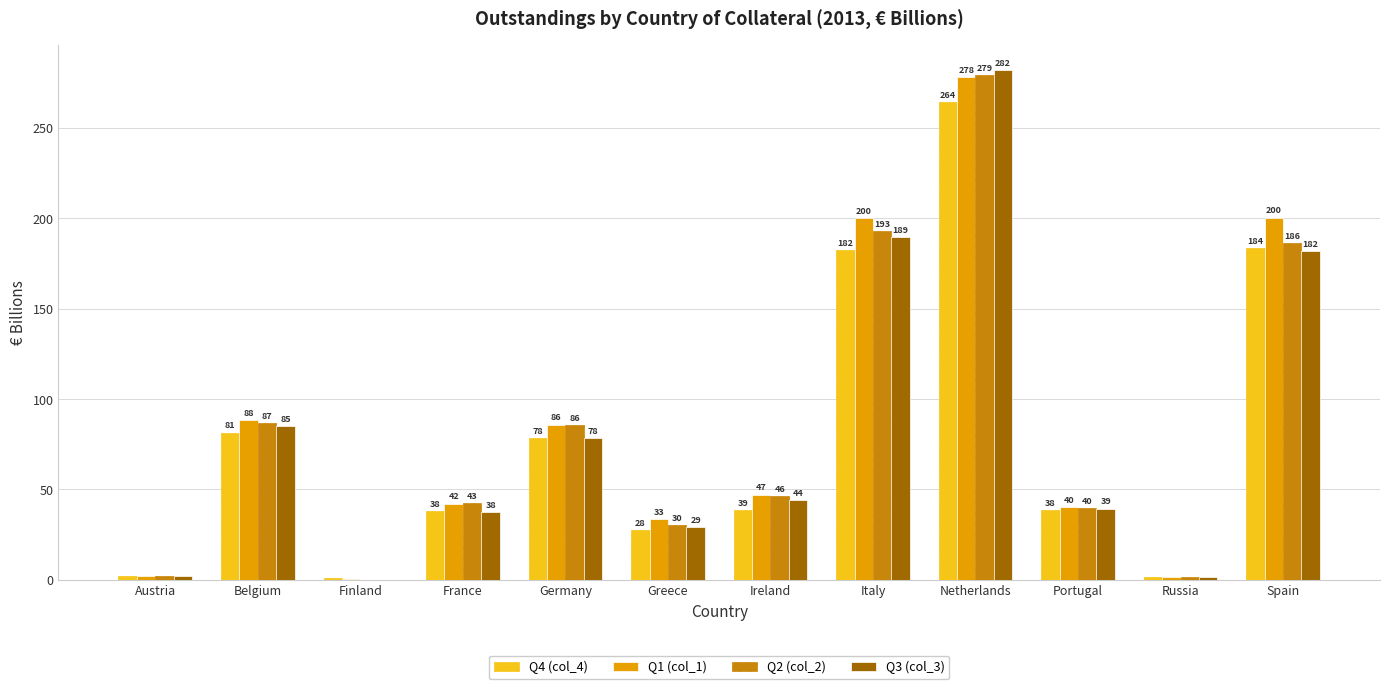

True or false: Q4 (col_4) has a value of 38.4 at Portugal.

True